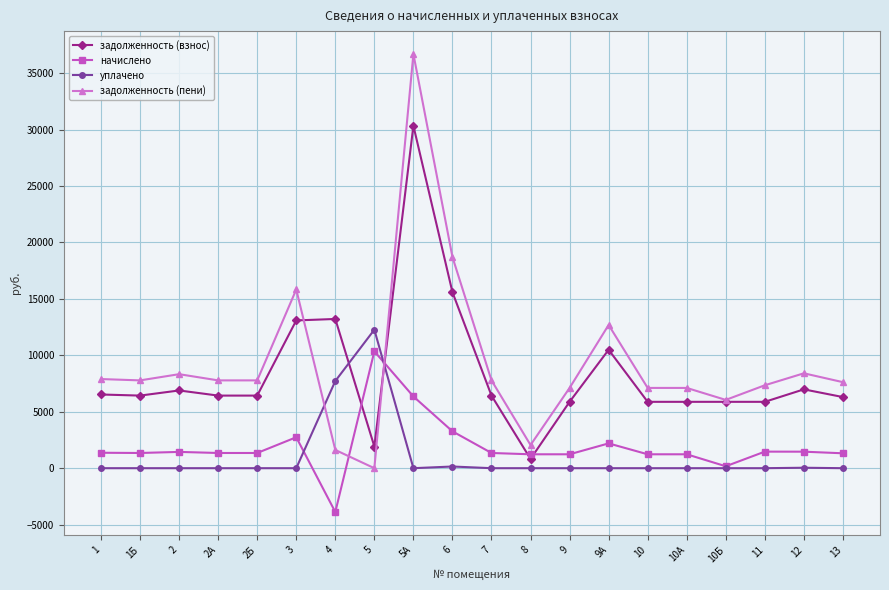

How many intersections are there between начислено and задолженность (пени)?

2